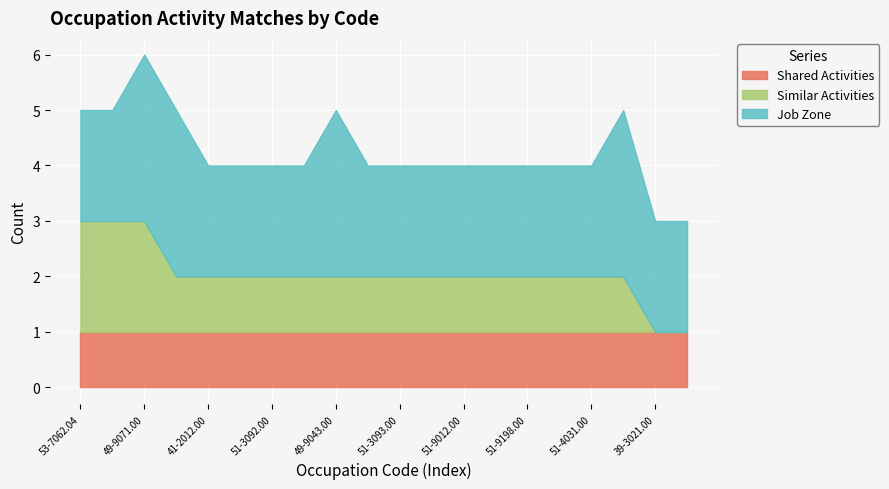

Which category has the highest value in the Job Zone series?

49-9071.00